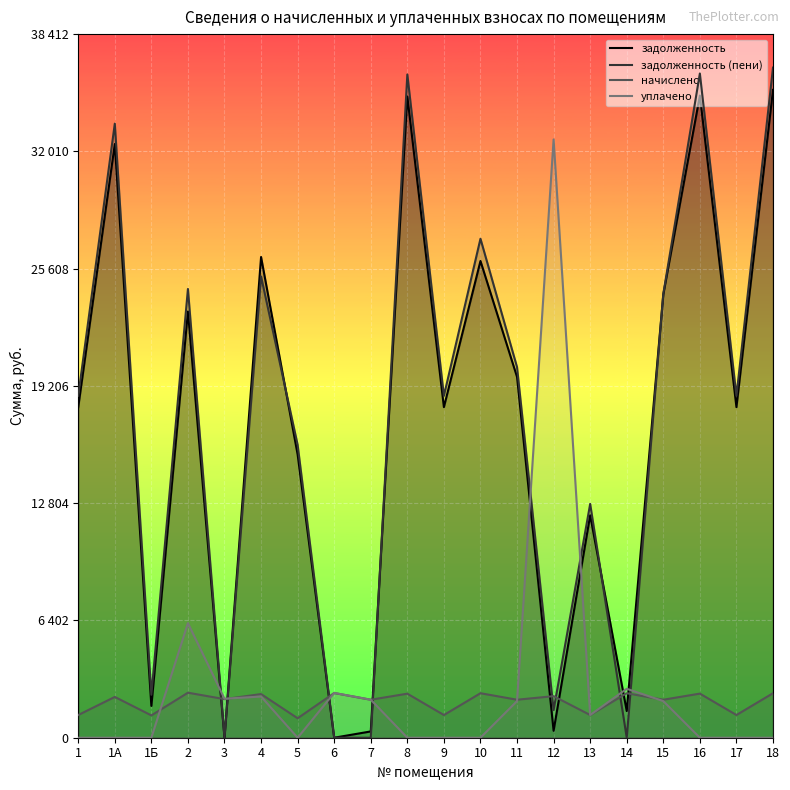

Which series changed the most between 6 and 8?

задолженность (пени)